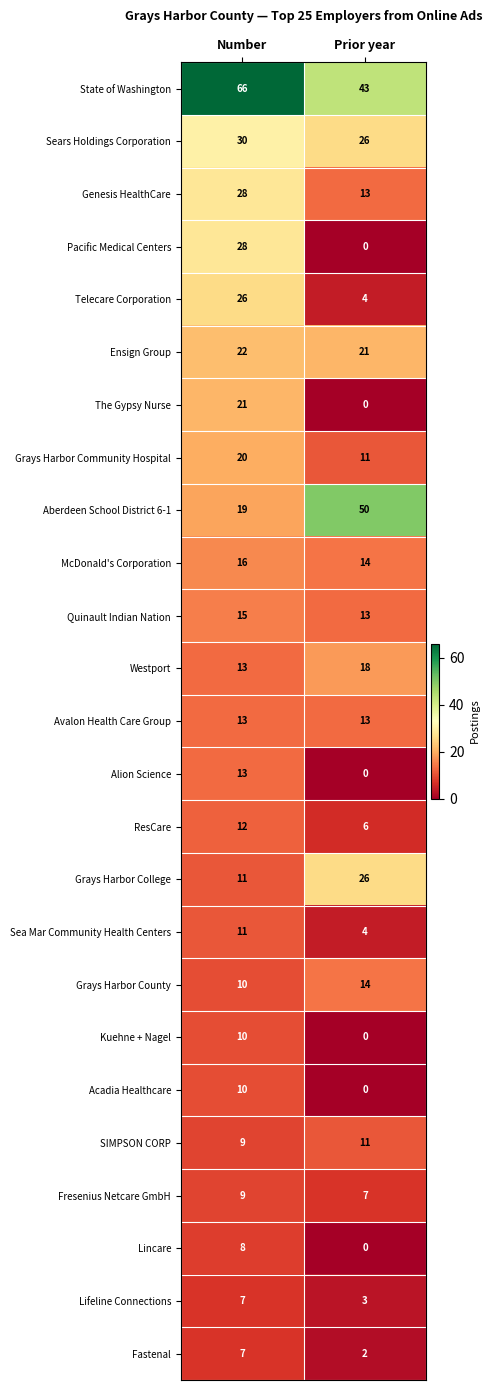

Which series has the widest spread of values?

Aberdeen School District 6-1